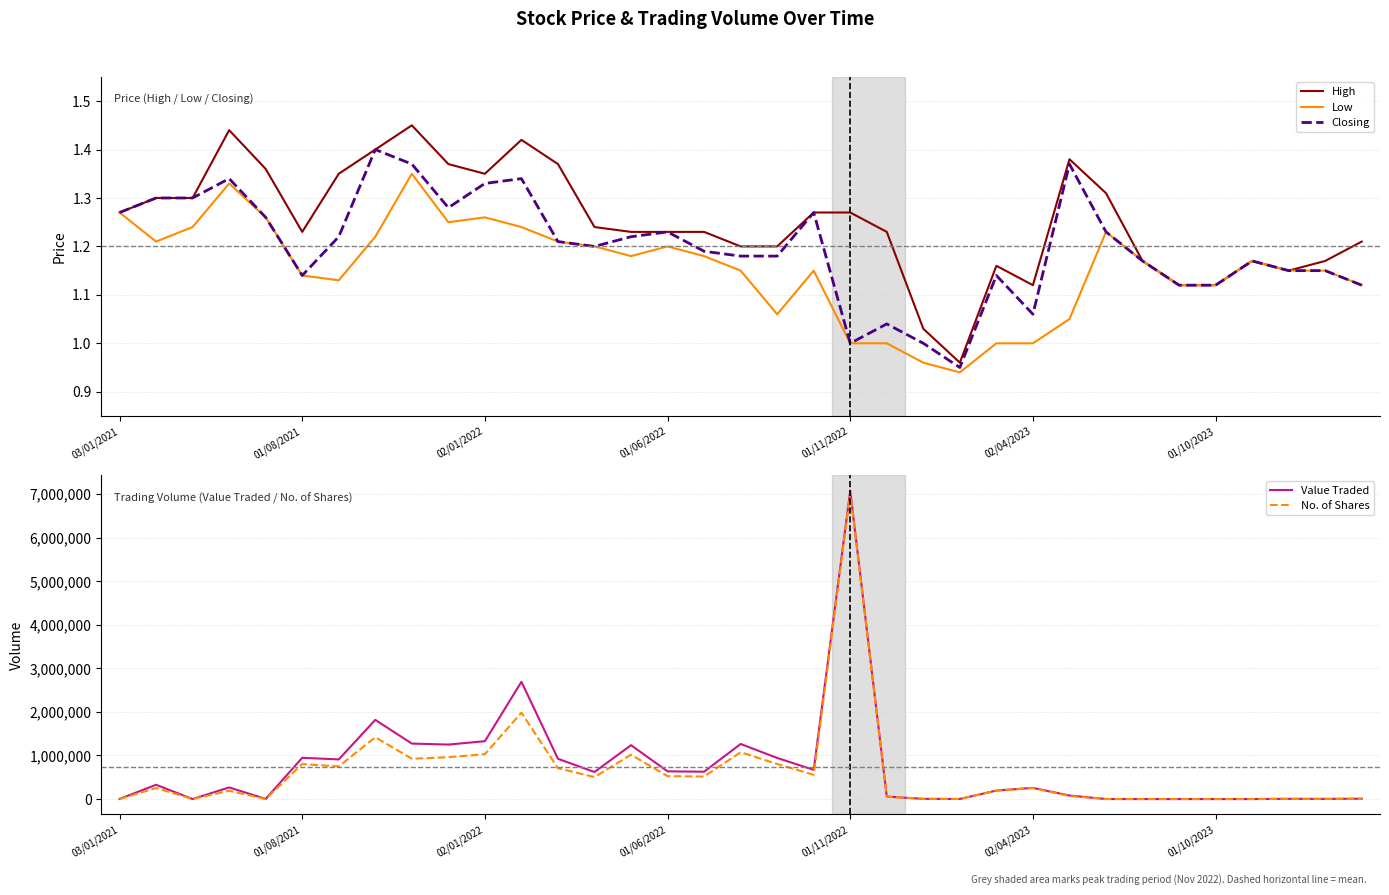

What is the highest value of the No. of Shares series?

7034668